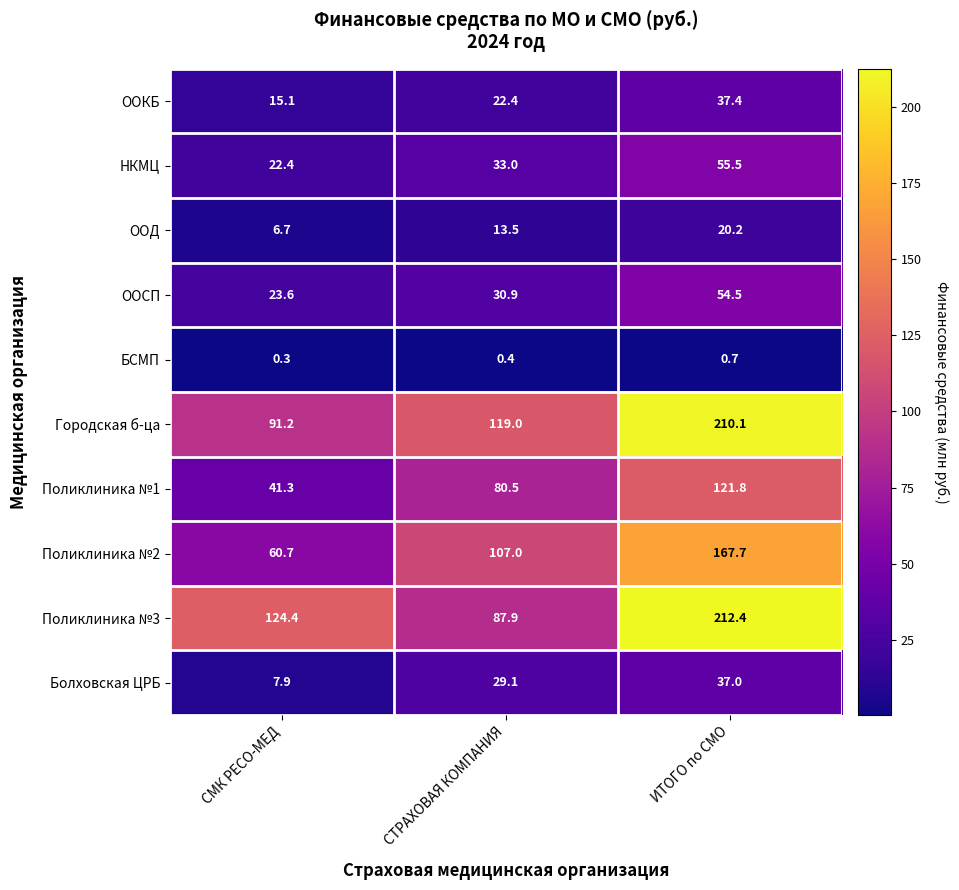

What is the average value of the Поликлиника №1 series?

81.2